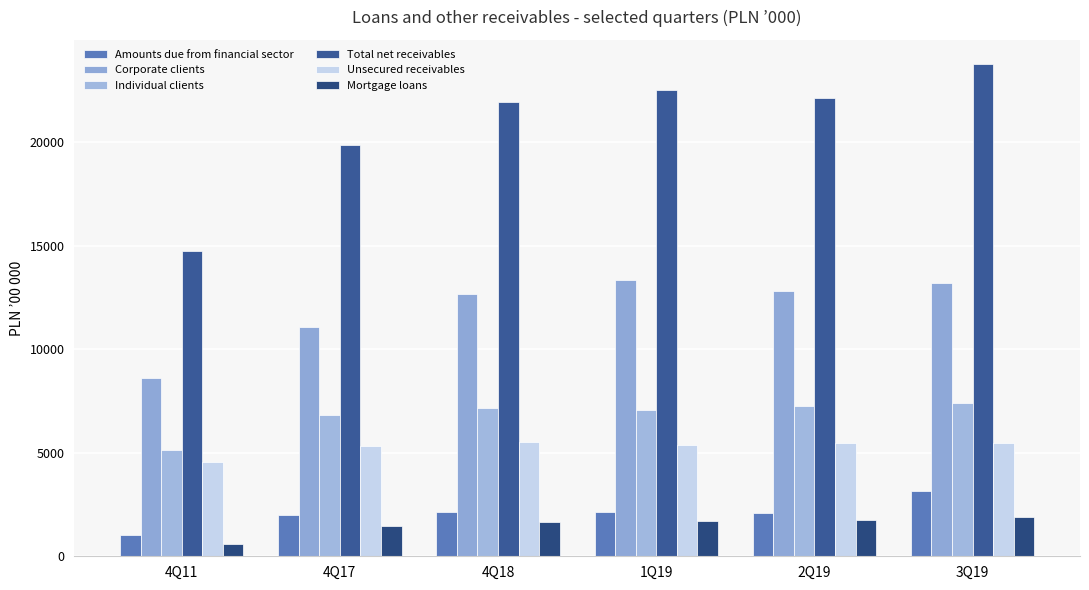

How many groups of bars are there?

6